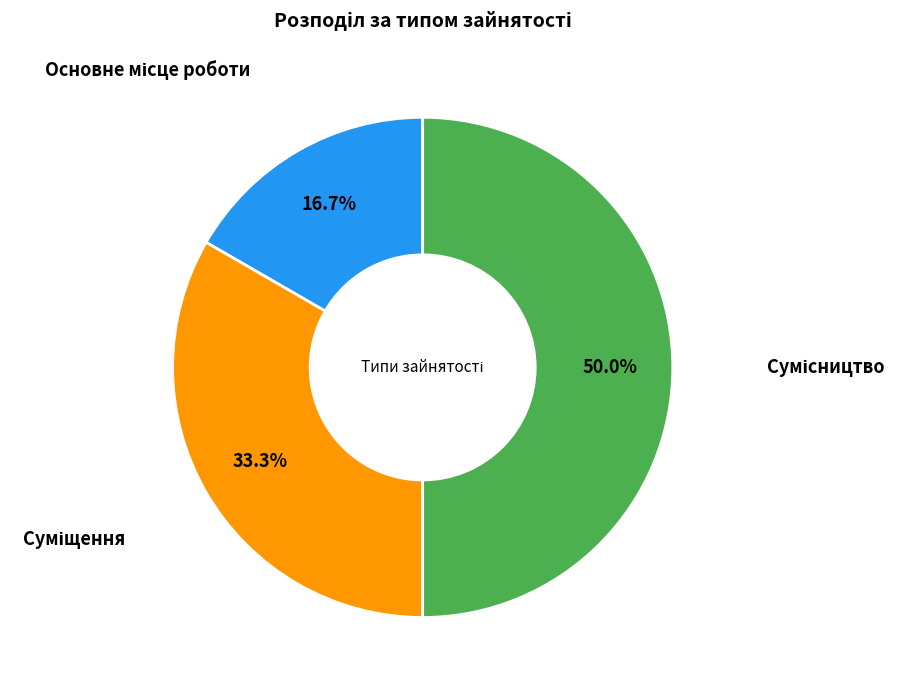

How much of the chart is everything except Сумісництво?

50.0%